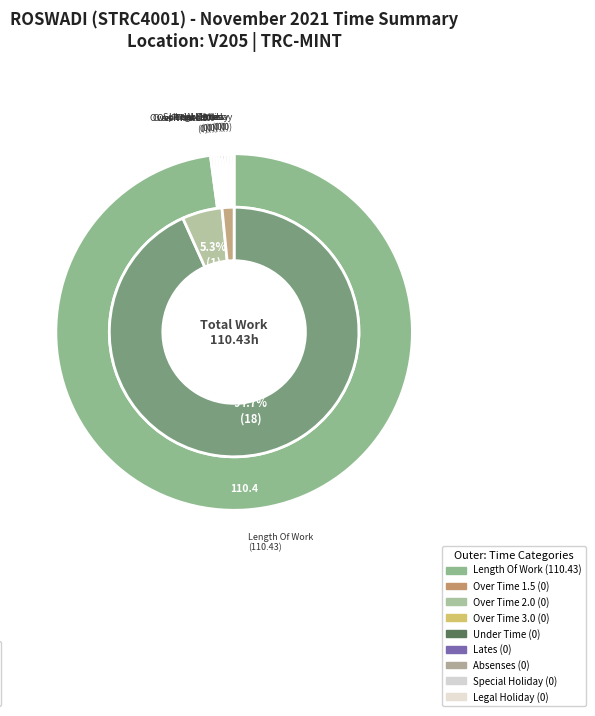

The Over Time 2.0 slice represents 10% of the pie. True or false?

False